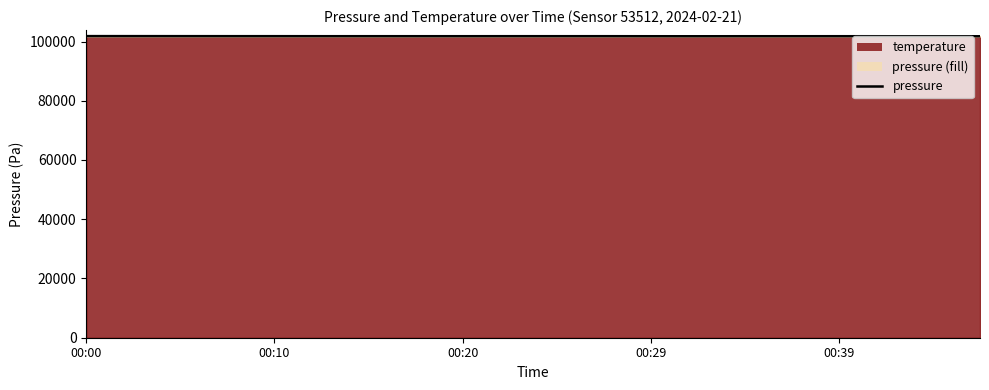

Approximately how many times larger is the value at 00:29 compared to 13?

1.0